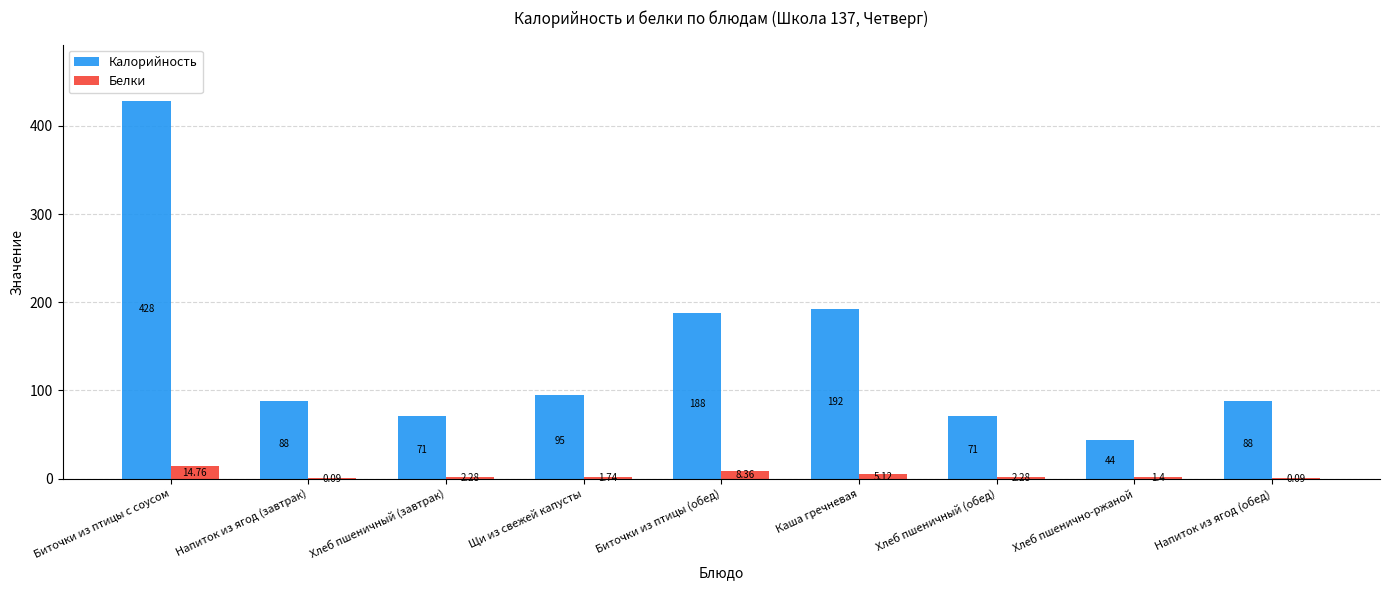

Is the value of Белки at Напиток из ягод (обед) greater than the value of Калорийность at Биточки из птицы (обед)?

No